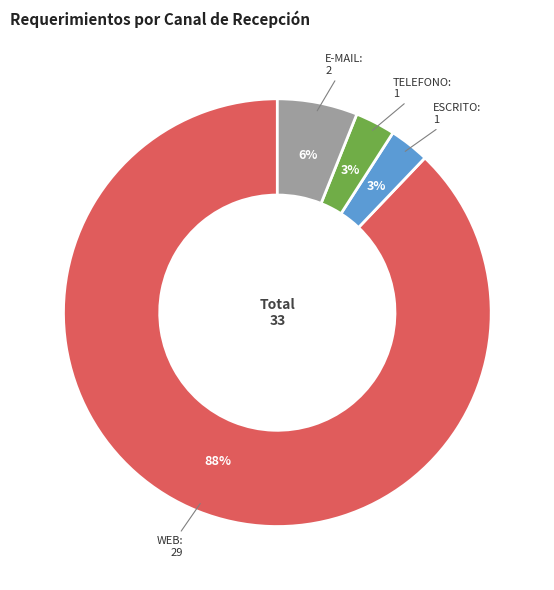

What is the majority slice?

WEB